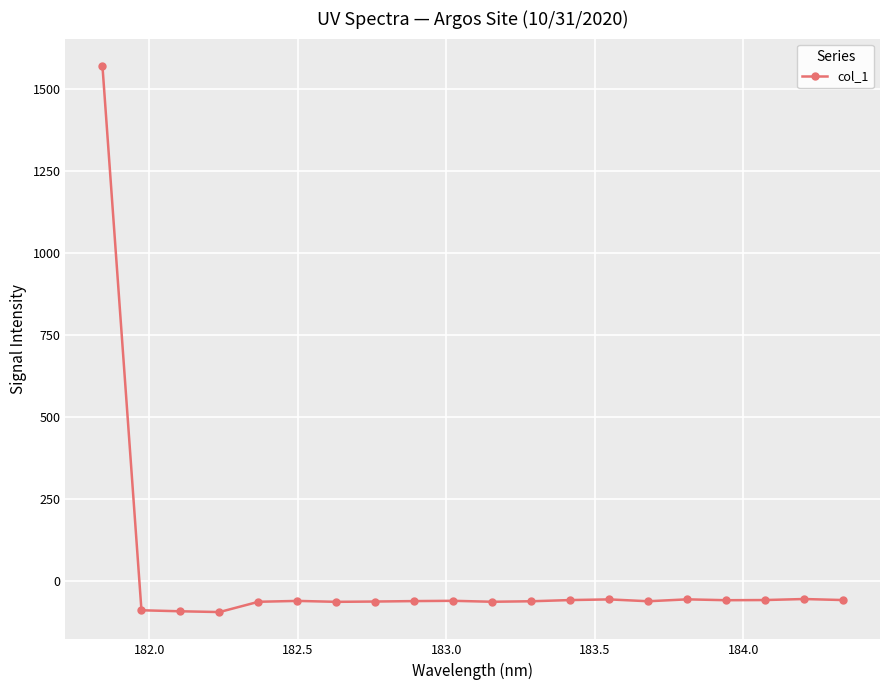

What is the value of the 18th point from the left?

-56.6